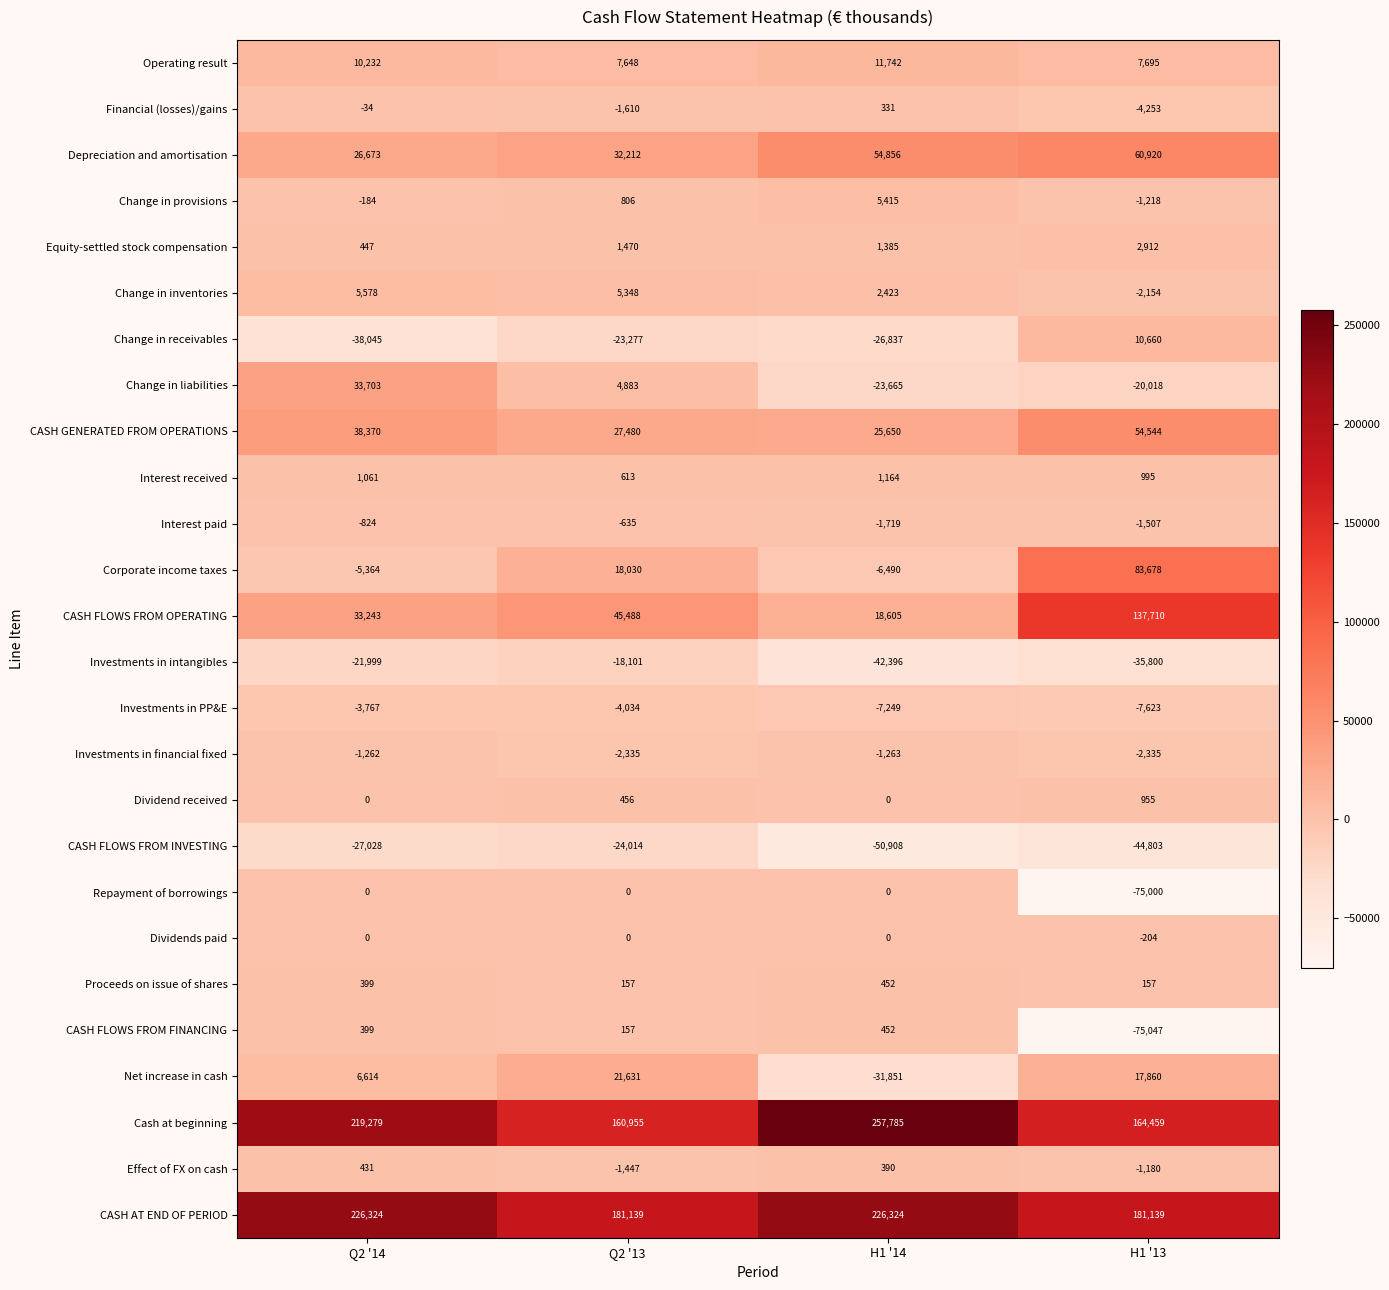

At which category is the sum across all series the highest?

Q2 '14